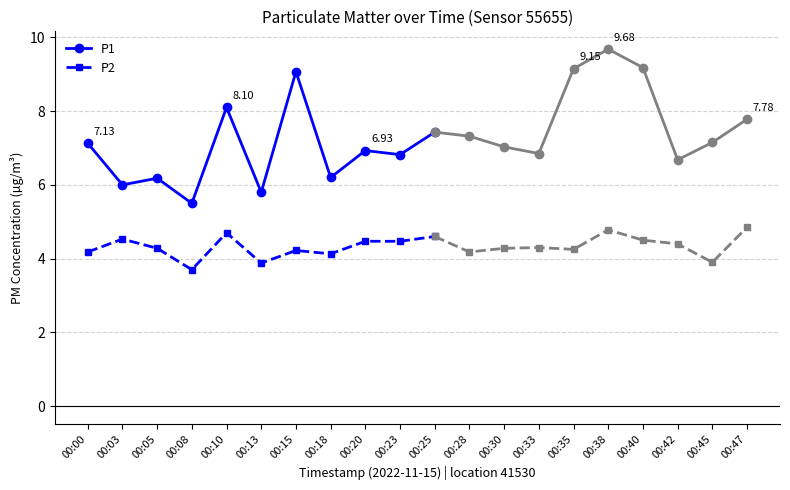

Which category has the highest value in the P1 series?

00:15